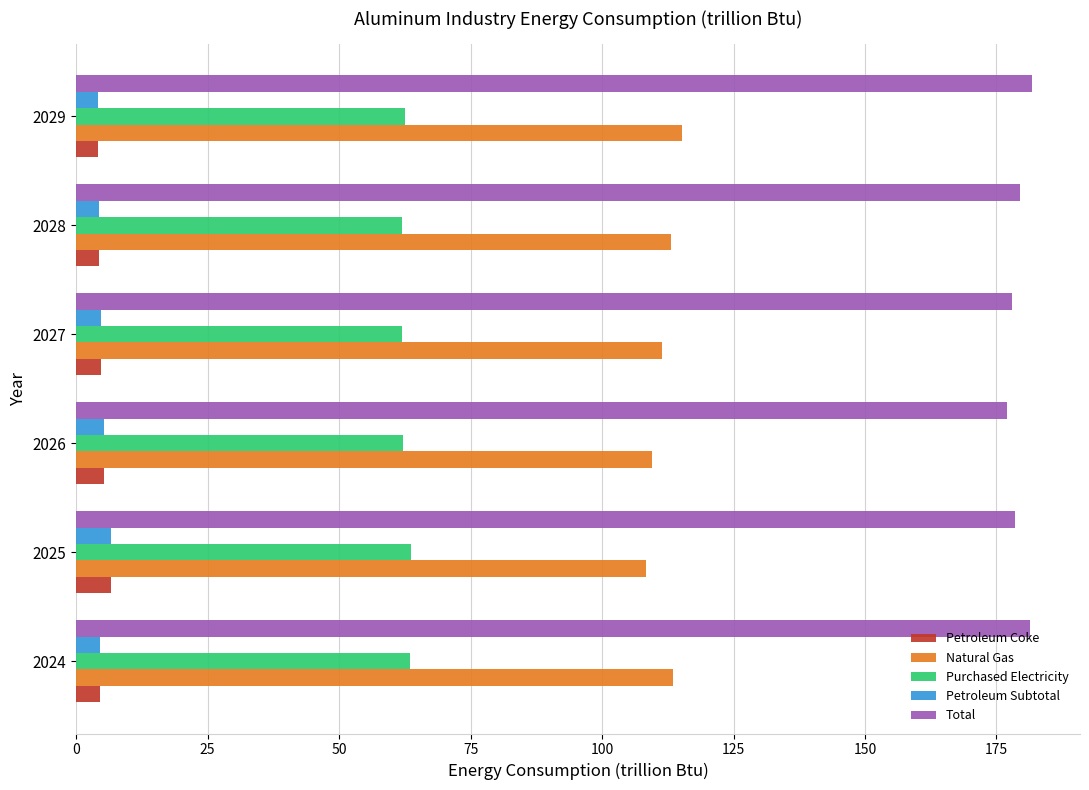

What is the spread (max minus min) of values at 2028?

175.2